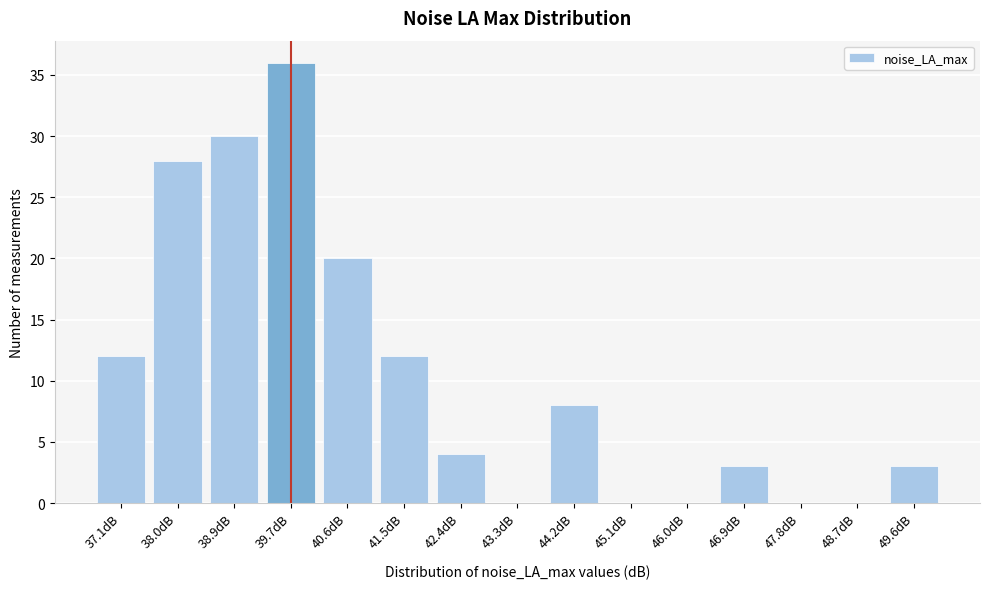

Reading right to left, list all the values displayed in this chart.

49.6dB=3	48.7dB=0	47.8dB=0	46.9dB=3	46.0dB=0	45.1dB=0	44.2dB=8	43.3dB=0	42.4dB=4	41.5dB=12	40.6dB=20	39.7dB=36	38.9dB=30	38.0dB=28	37.1dB=12